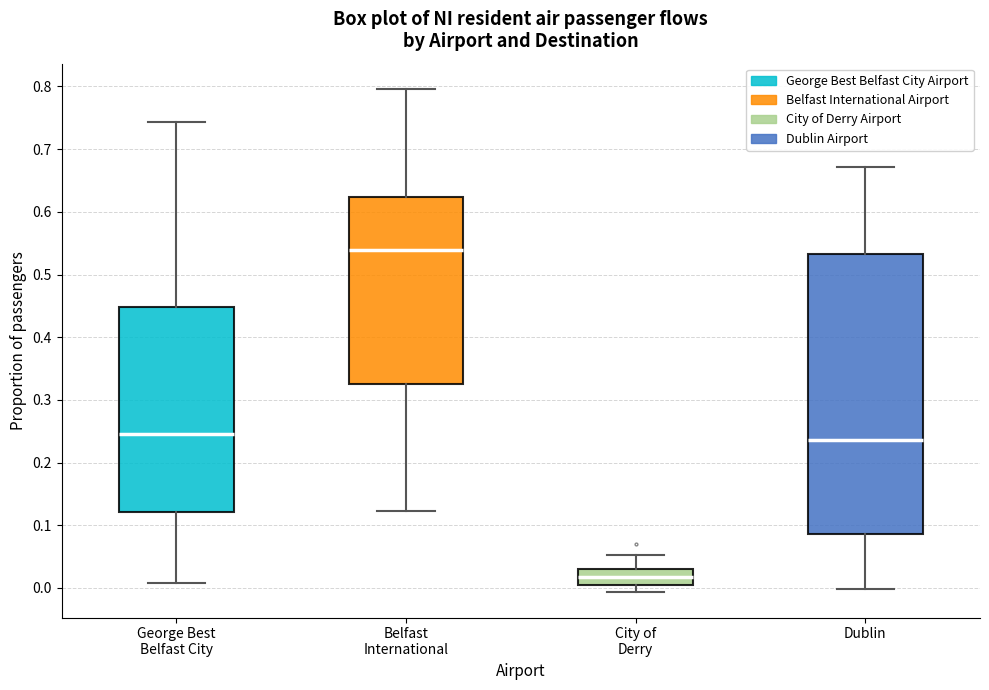

Which box has the lowest median line?

City of Derry